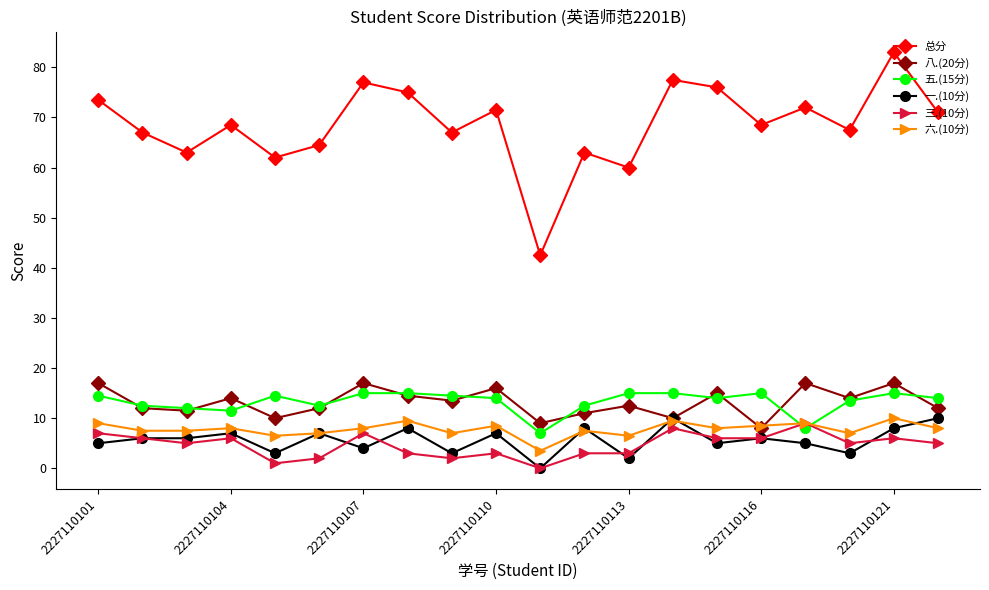

What is the difference between the maximum and second lowest values in the 八.(20分) series?

8.0